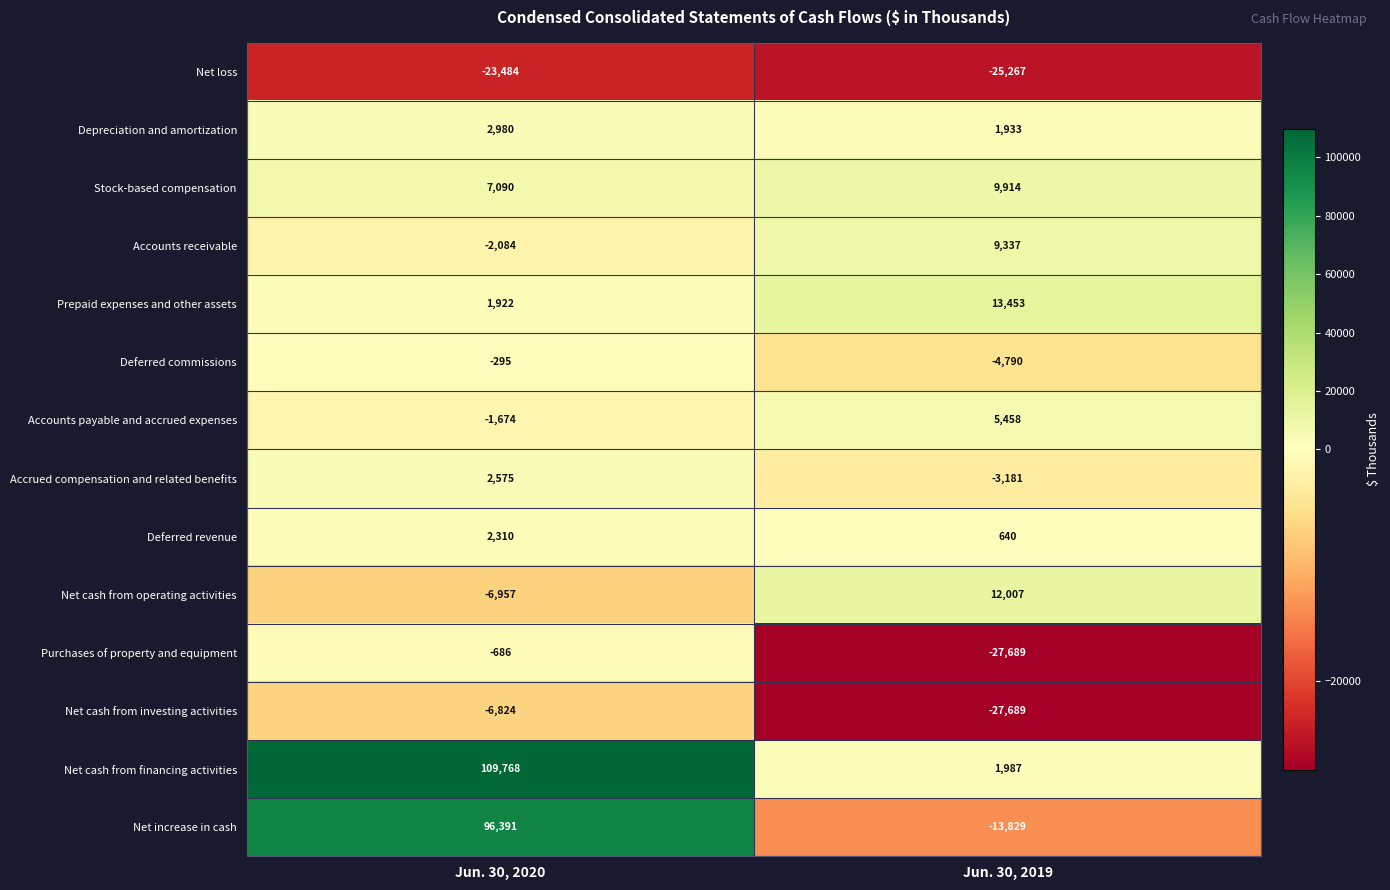

What is the lowest value of the Deferred revenue series?

640